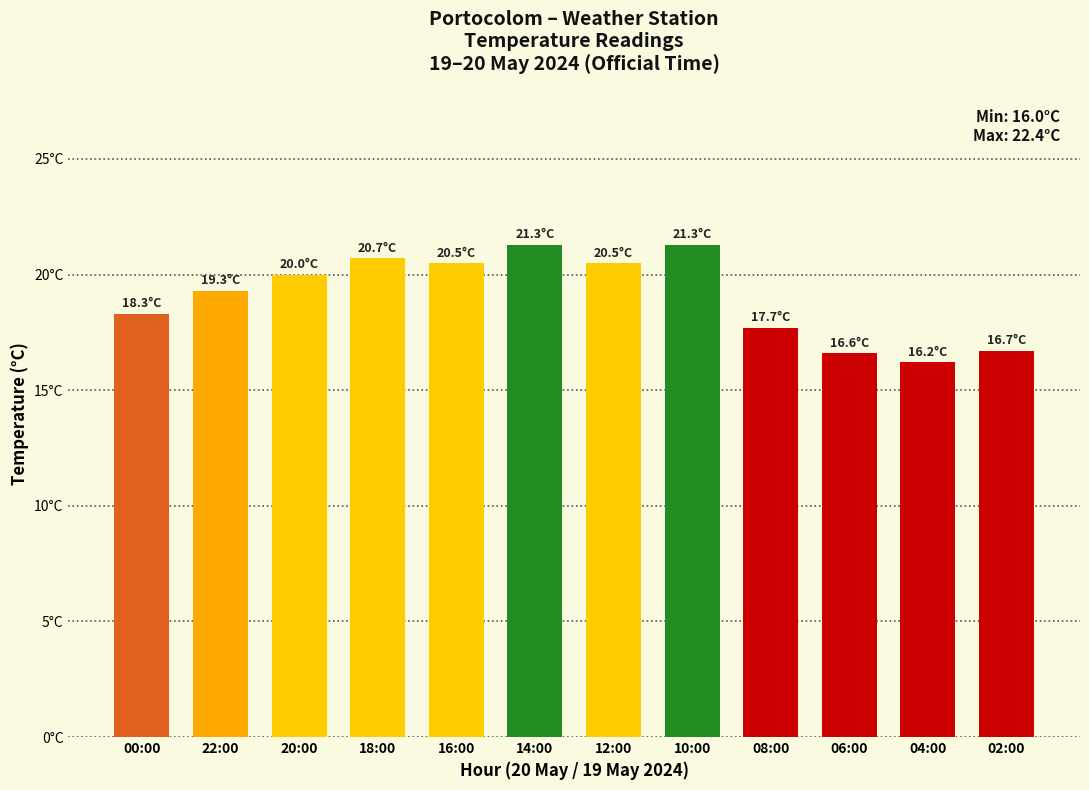

Which has a higher value, 06:00 or 00:00?

00:00